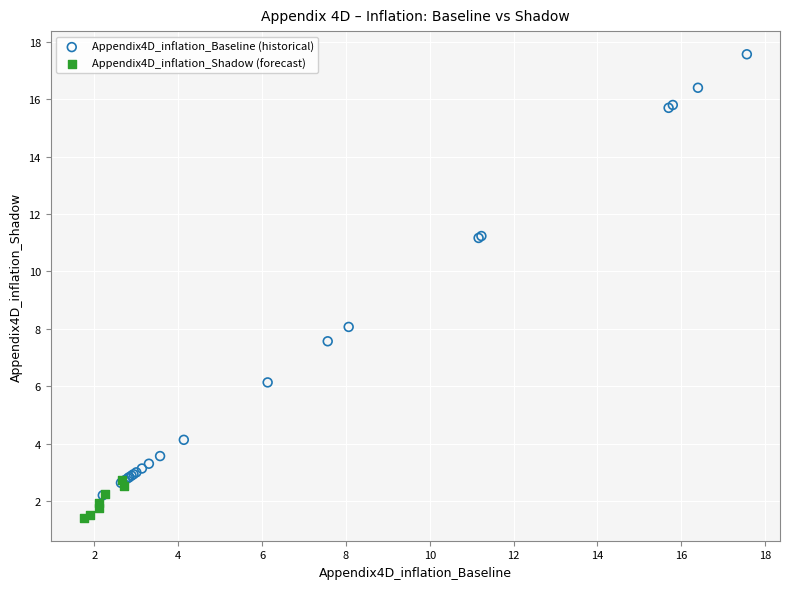

What are all the series names shown in the legend?

Appendix4D_inflation_Baseline (historical), Appendix4D_inflation_Shadow (forecast)